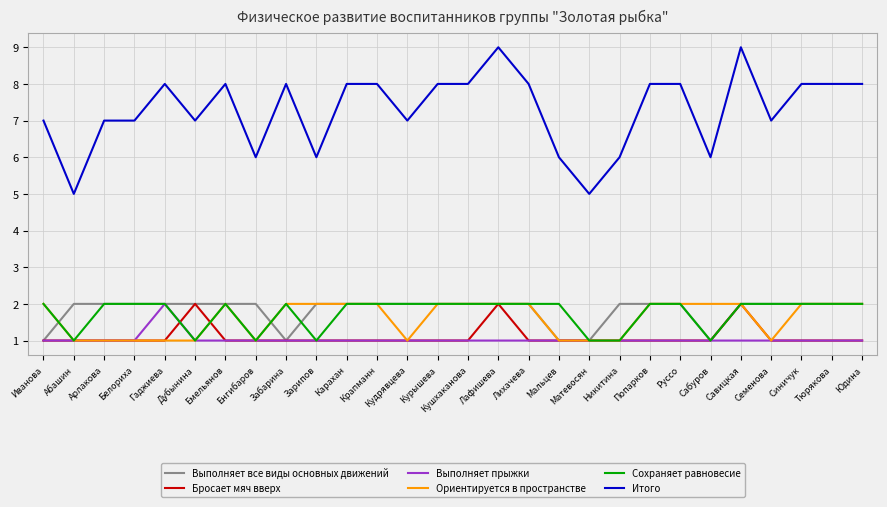

True or false: Выполняет все виды основных движений and Итого cross at least once.

False